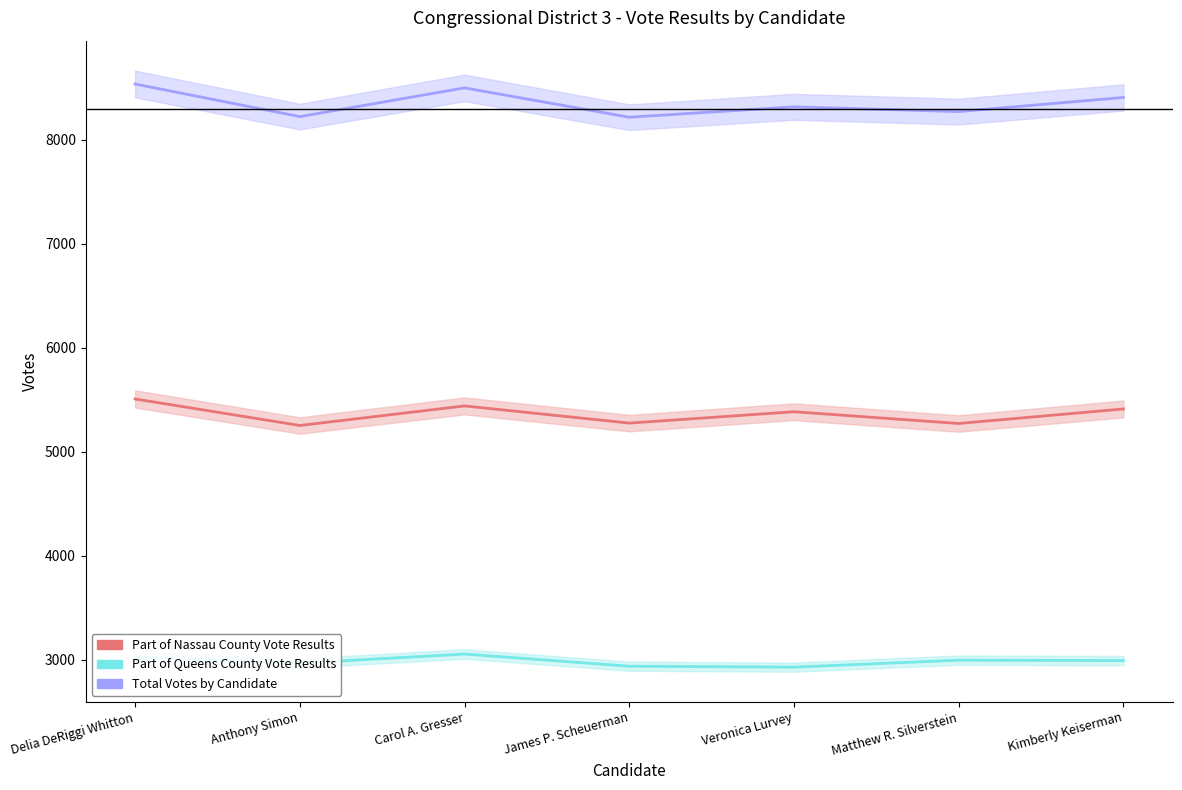

Is the value of Part of Nassau County Vote Results at Delia DeRiggi Whitton greater than the value of Part of Queens County Vote Results at James P. Scheuerman?

Yes